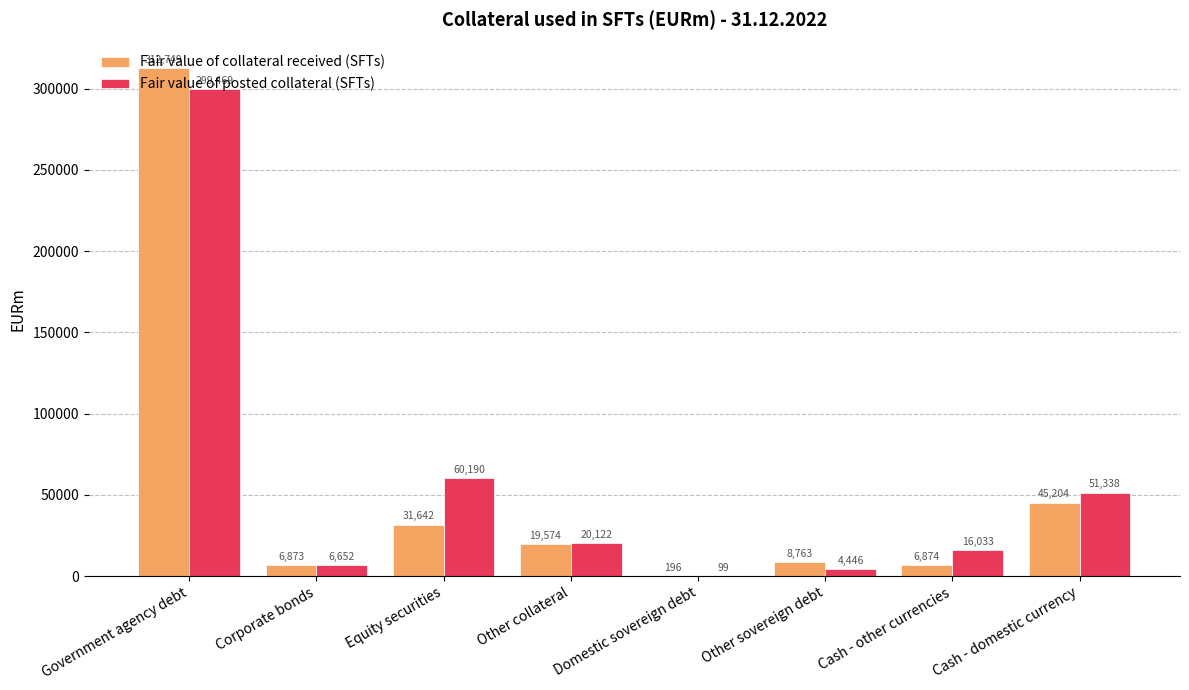

Which label corresponds to the largest value in the chart?

Government agency debt